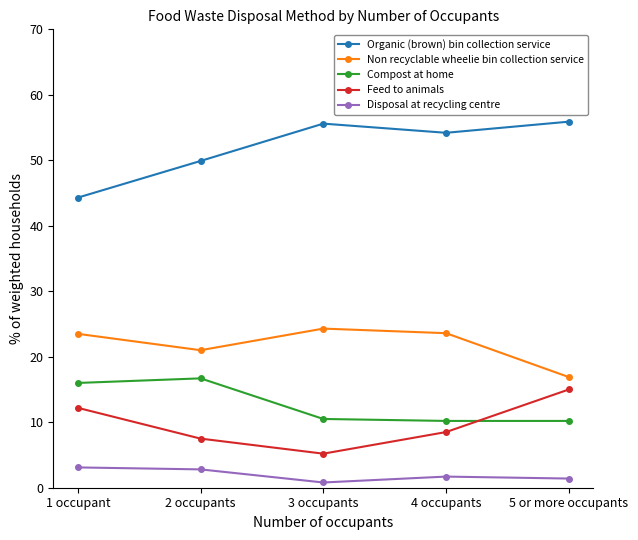

How many categories are shown in the chart?

5